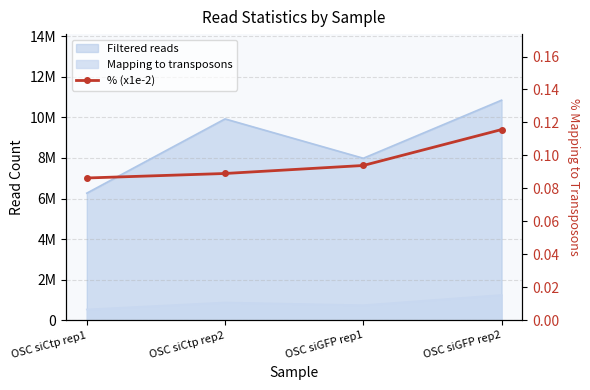

Does the chart have visible grid lines?

Yes